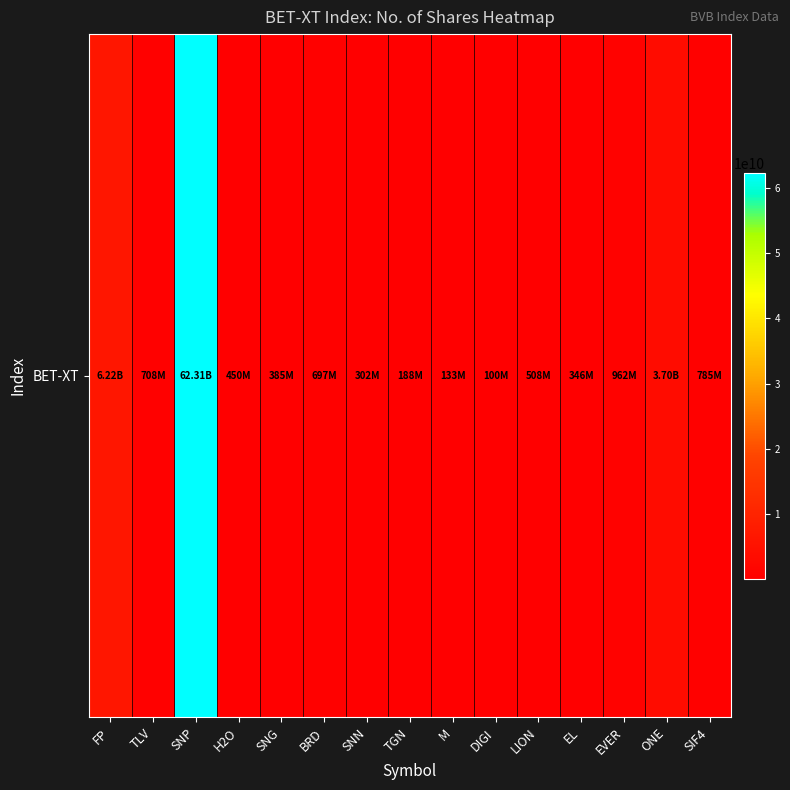

Reading left to right, extract all data points from this chart.

FP=6217825213	TLV=707658233	SNP=62311667058	H2O=449802567	SNG=385422400	BRD=696901518	SNN=301643894	TGN=188381504	M=132870492	DIGI=100000000	LION=507510056	EL=346443597	EVER=961753592	ONE=3702818586	SIF4=784645201